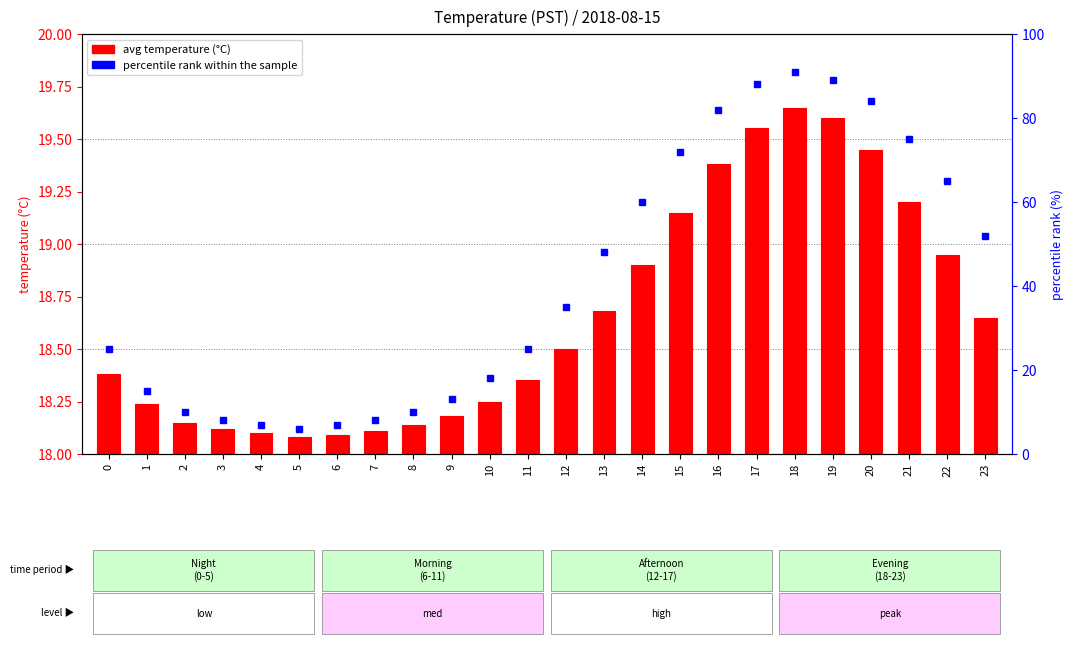

List the labels in order of value, smallest first.

5, 6, 4, 7, 3, 8, 2, 9, 1, 10, 11, 0, 12, 23, 13, 14, 22, 15, 21, 16, 20, 17, 19, 18